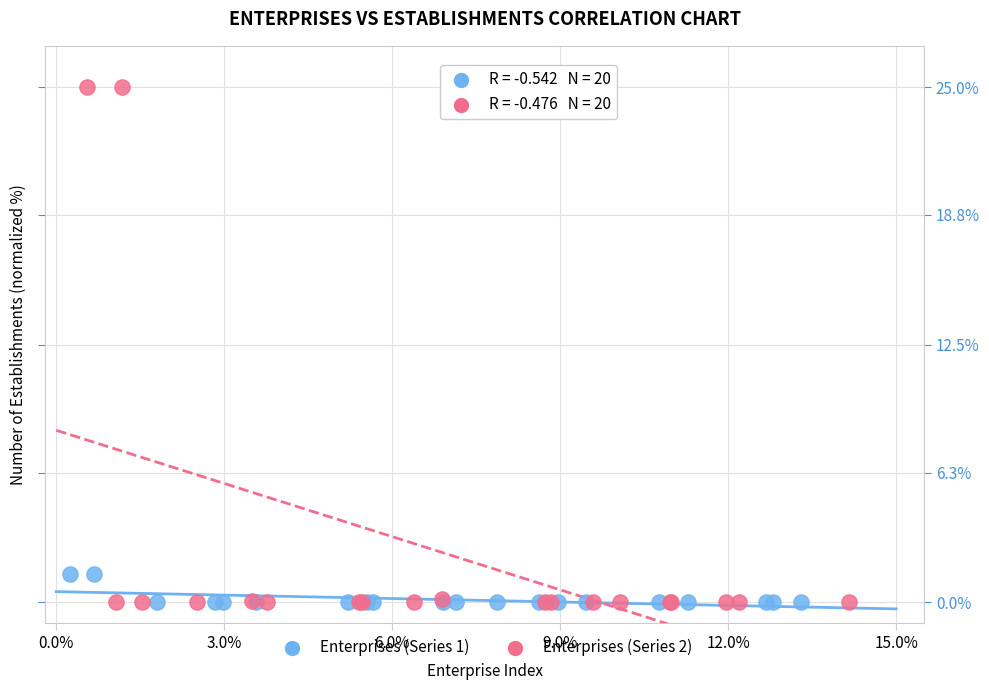

Which series has the widest spread of Y values?

Enterprises (Series 2)